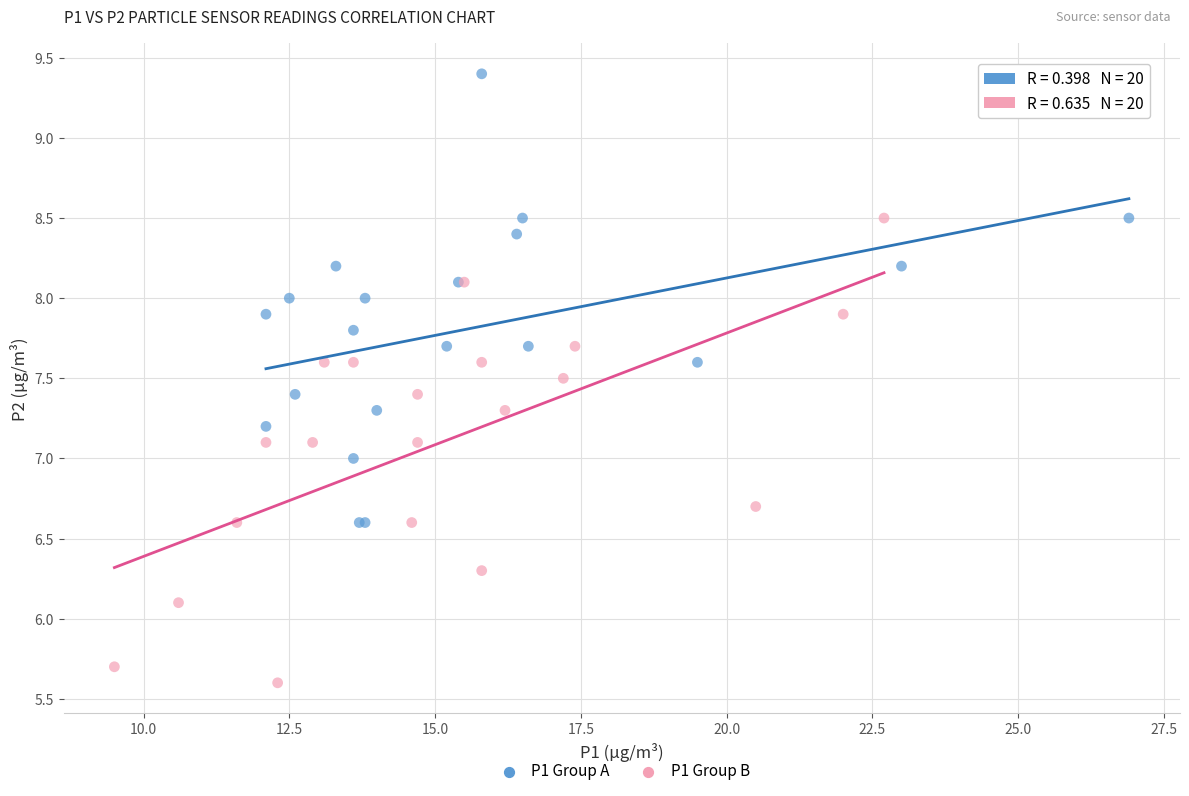

Which series contains the lowest Y value?

P1 Group B